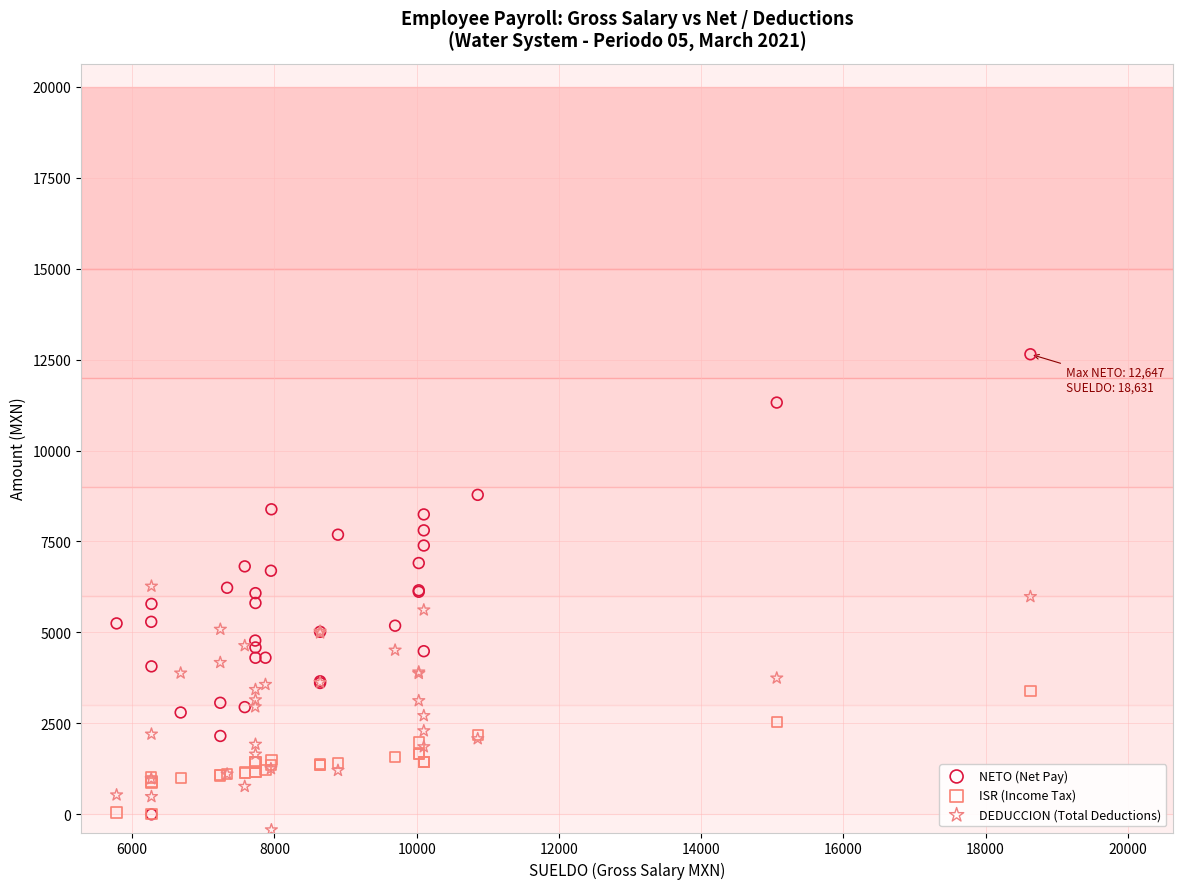

Which series has the largest Y range (max minus min)?

NETO (Net Pay)